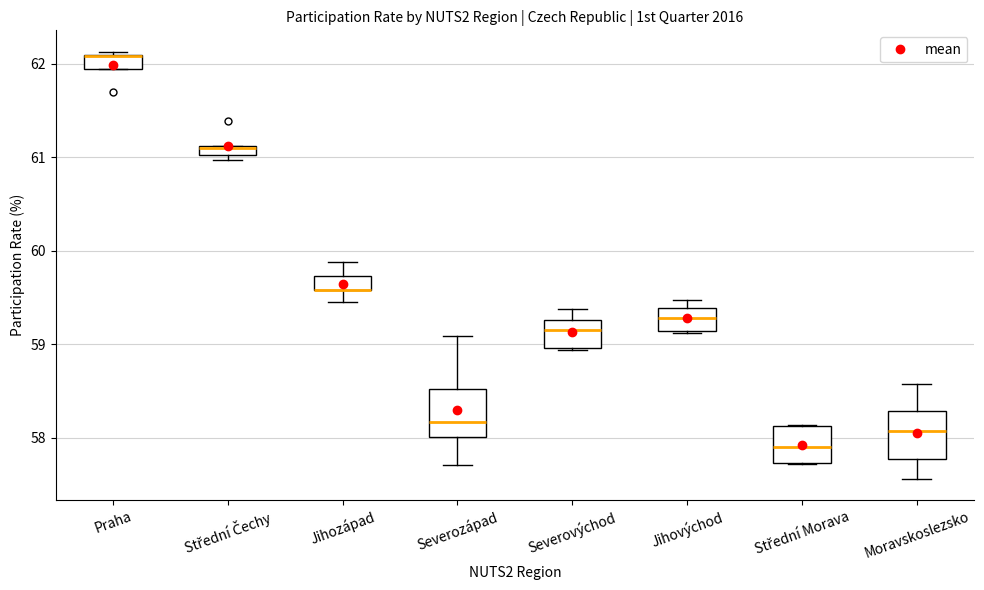

Where is the lower edge of the box for Jihovýchod on the y-axis? The values are not printed on the chart, so give them approximately, as read against the axis.

59.1